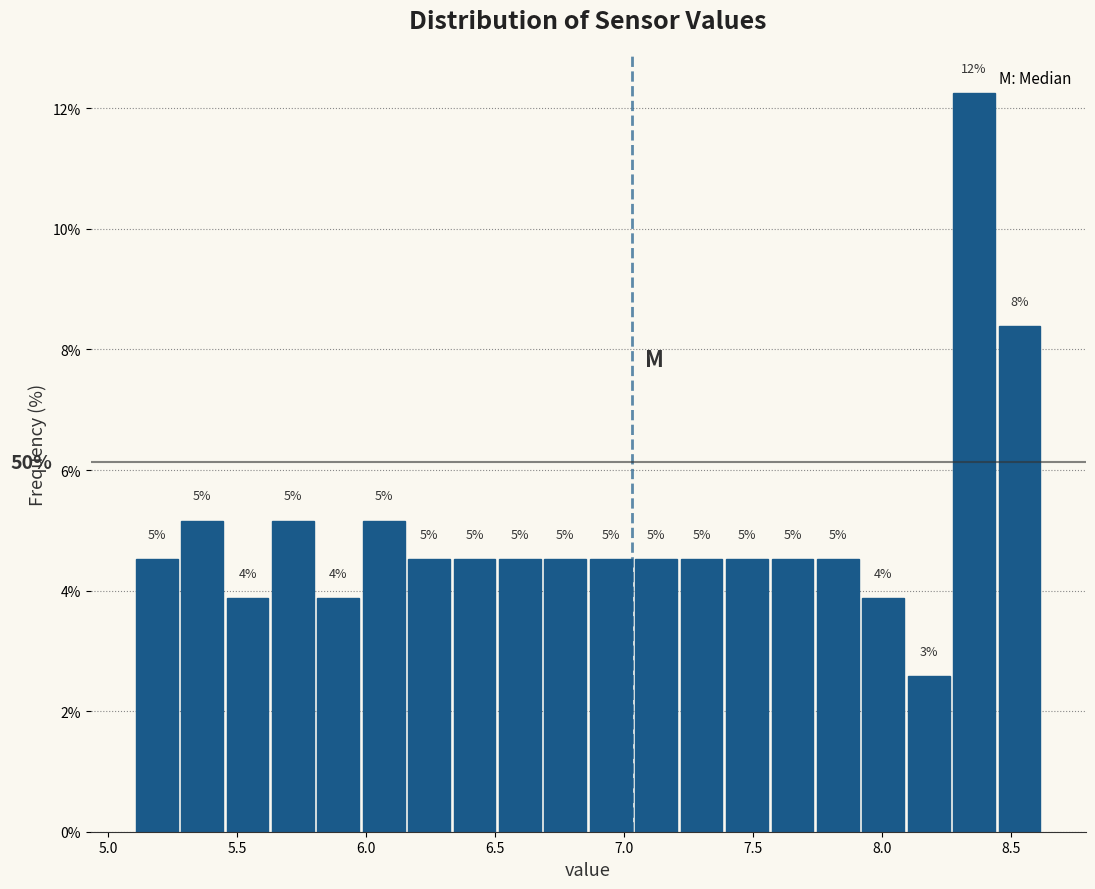

Around what value on the x-axis is the tallest bar? Give the approximate position of its centre, as read against the axis.

8.35